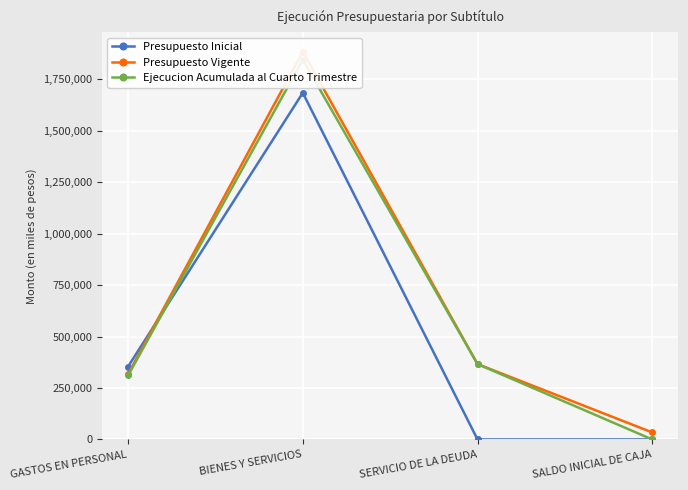

Reading right to left, transcribe all the data shown in this chart.

Presupuesto Inicial: SALDO INICIAL DE CAJA=0	SERVICIO DE LA DEUDA=0	BIENES Y SERVICIOS=1683510	GASTOS EN PERSONAL=353916
Presupuesto Vigente: SALDO INICIAL DE CAJA=34175	SERVICIO DE LA DEUDA=366085	BIENES Y SERVICIOS=1883510	GASTOS EN PERSONAL=318000
Ejecucion Acumulada al Cuarto Trimestre: SALDO INICIAL DE CAJA=0	SERVICIO DE LA DEUDA=366085	BIENES Y SERVICIOS=1844151	GASTOS EN PERSONAL=310657